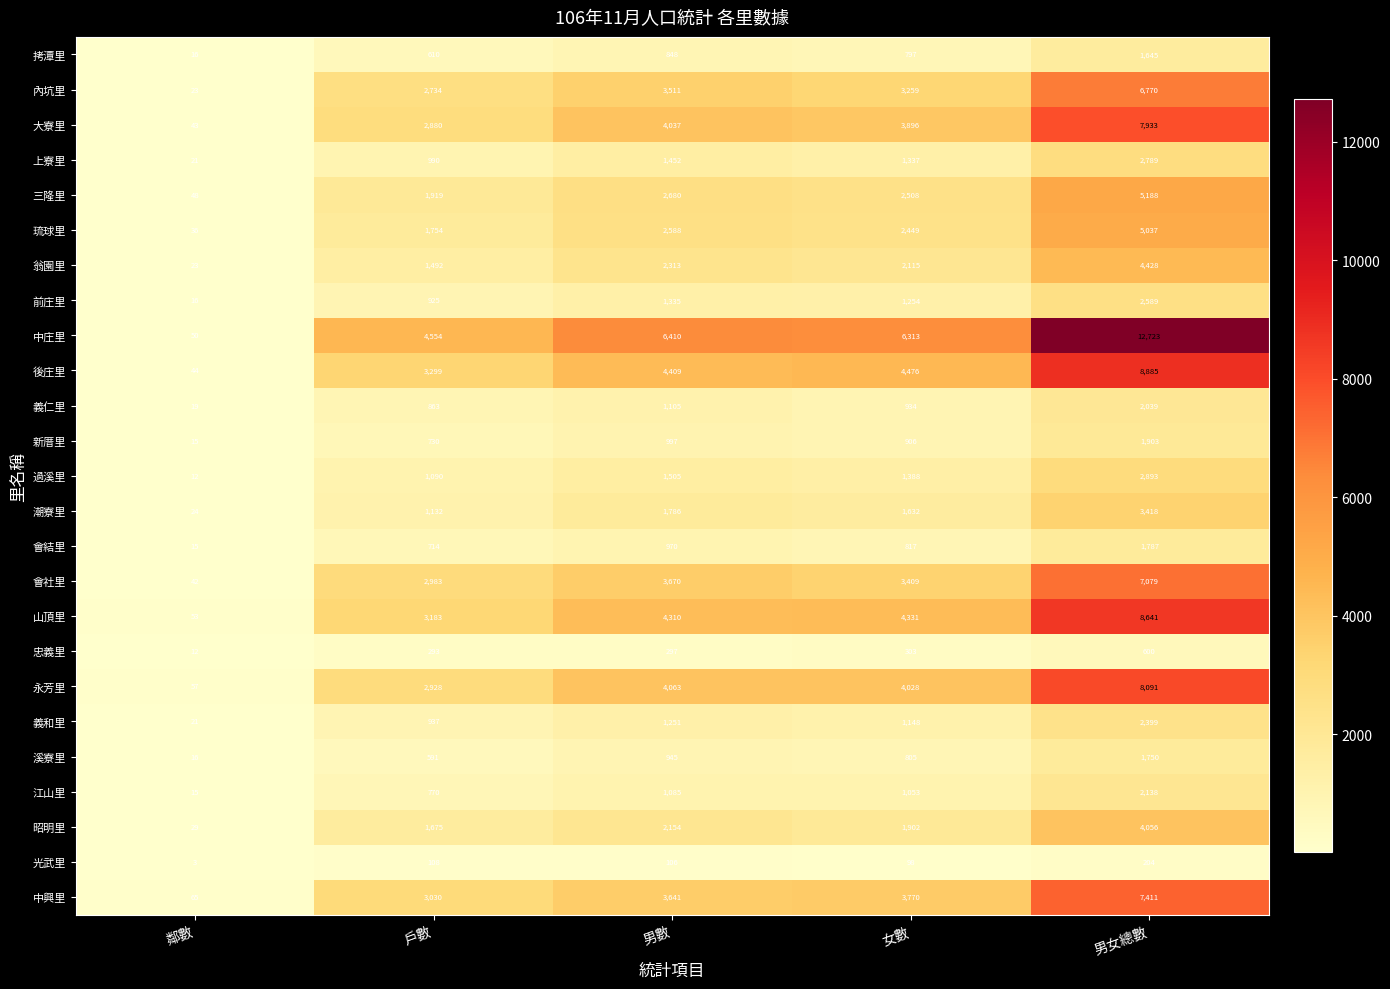

How many data points does each series have?

5